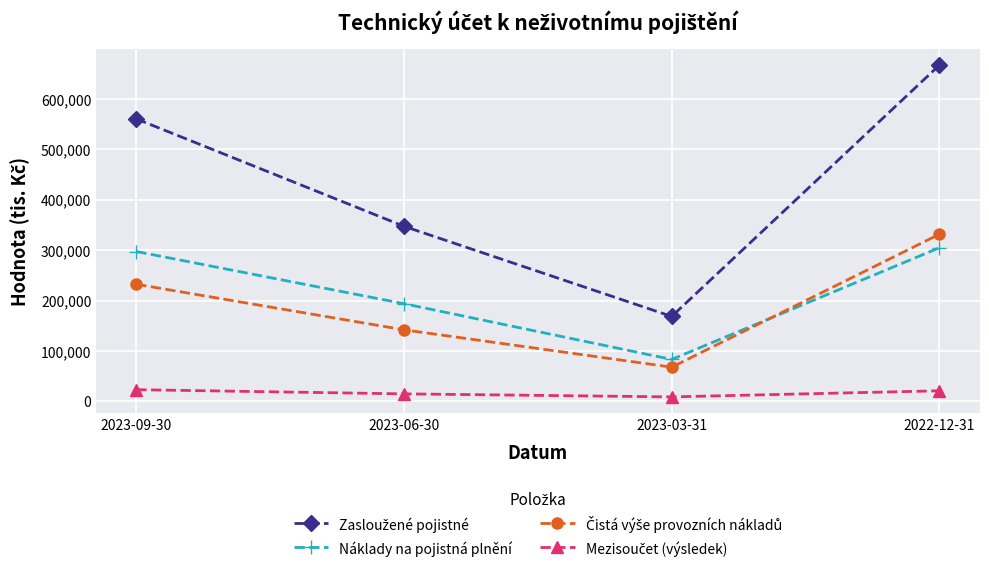

Which category has the lowest value across all series?

2023-03-31